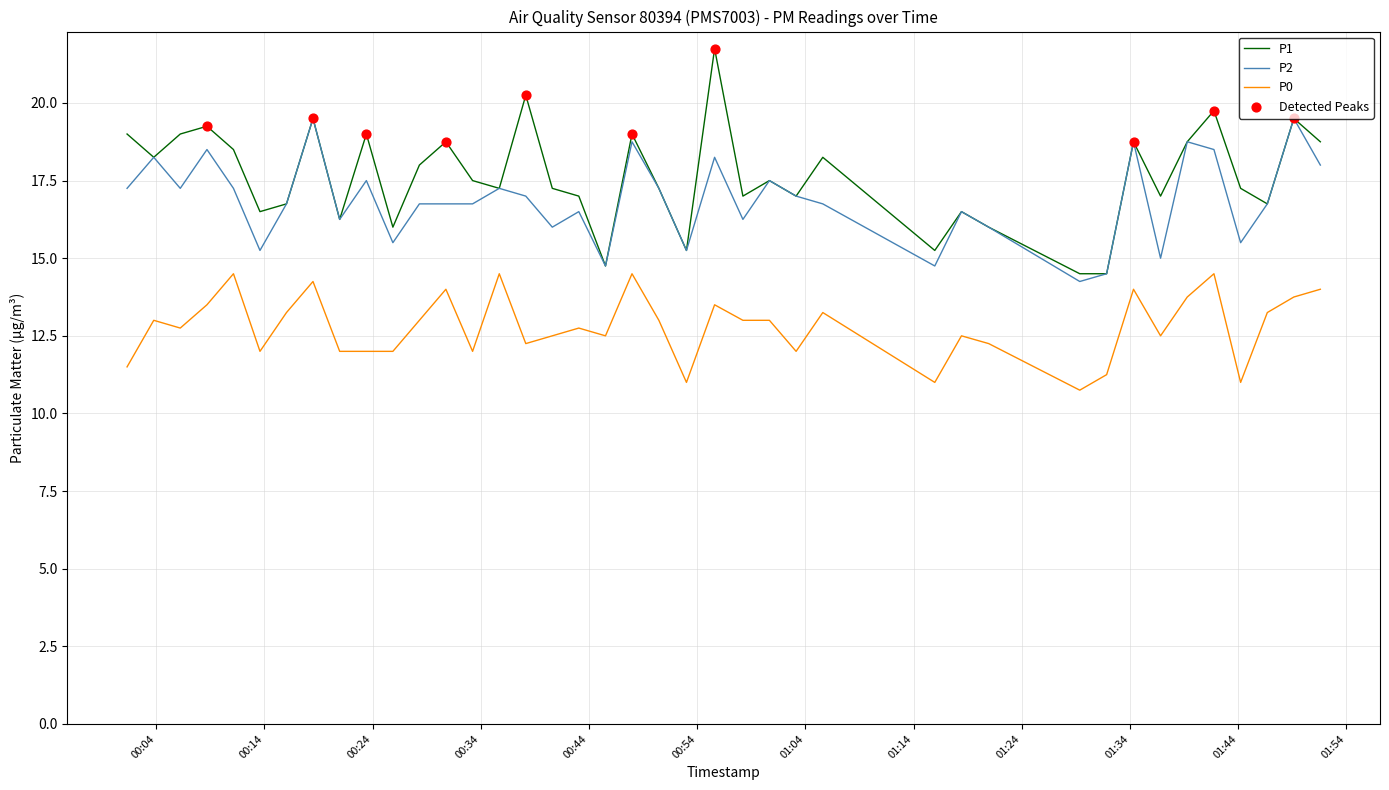

Which series has the widest spread of values?

P1